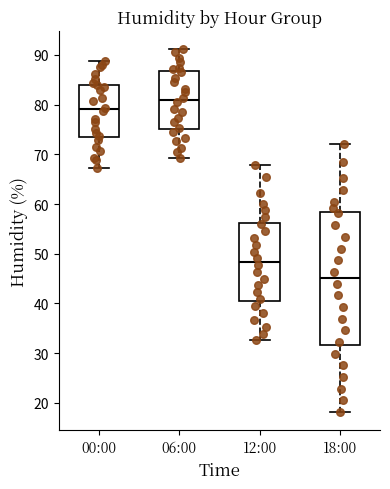

Reading left to right, transcribe this box plot: for each box, give where its median line is, the range the box spans, and where its two whiskers end, as read against the y-axis. The values are not printed on the chart, so give them approximately, as read against the axis.

00:00: median 79, box 73 to 84, whiskers 67 to 89
06:00: median 81, box 75 to 87, whiskers 69 to 91
12:00: median 48, box 40 to 56, whiskers 33 to 68
18:00: median 45, box 32 to 58, whiskers 18 to 72